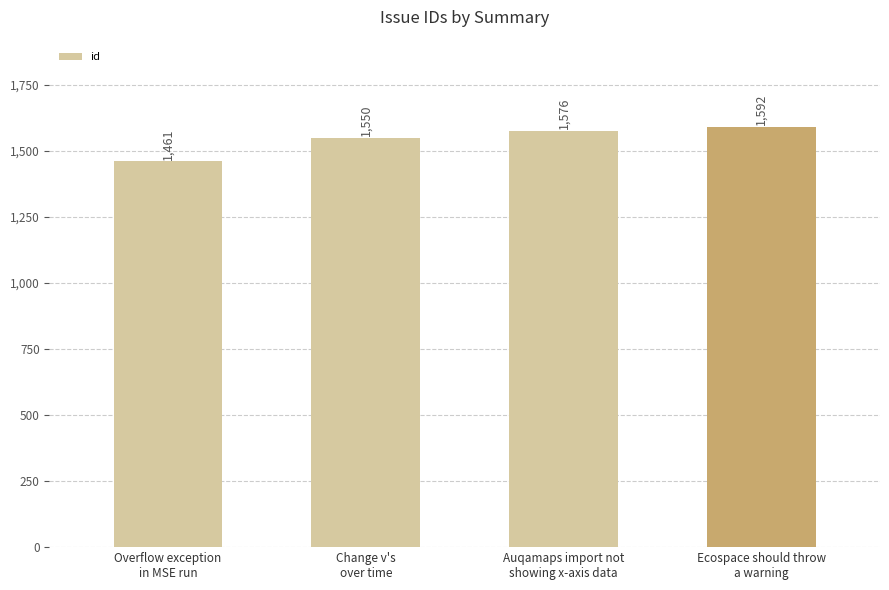

List the labels in order of value, smallest first.

Overflow exception
in MSE run, Change v's
over time, Auqamaps import not
showing x-axis data, Ecospace should throw
a warning